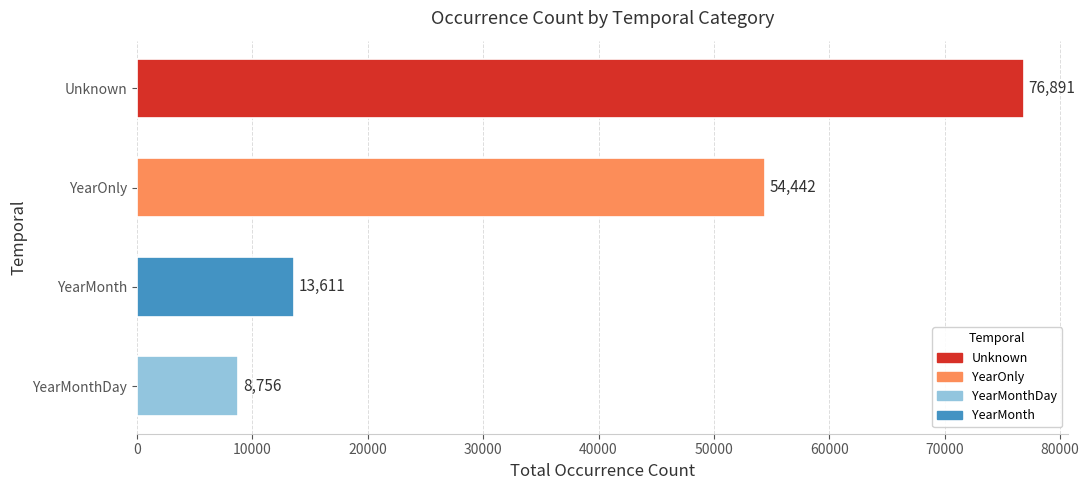

At which label is the value closest to 42823?

YearOnly